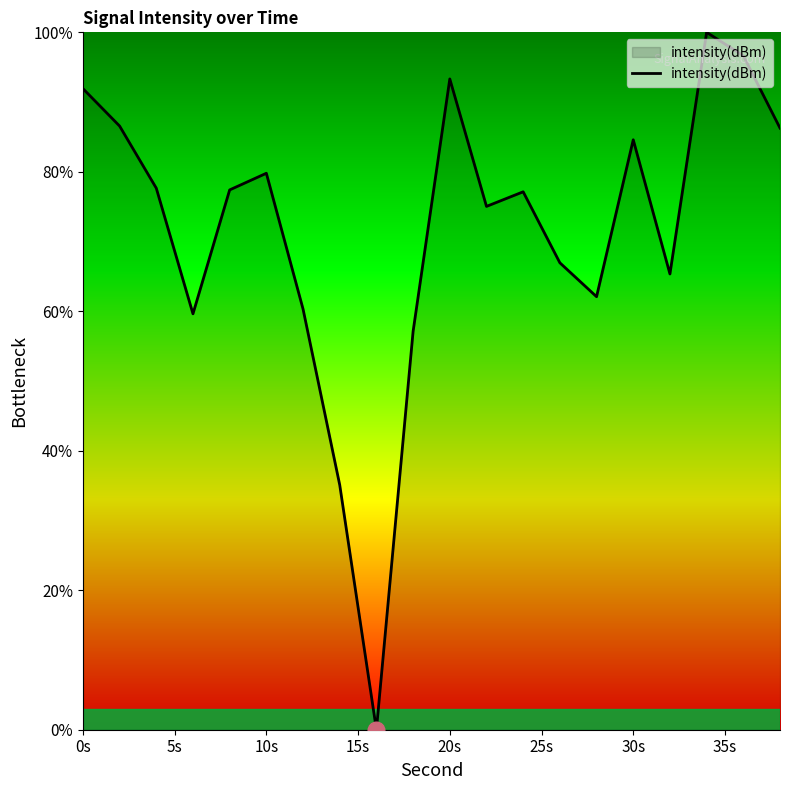

Reading left to right, list all the values displayed in this chart.

91.9	86.6	77.7	59.6	77.4	79.8	60.3	35.1	0.0	57.1	93.3	75.0	77.1	67.0	62.1	84.6	65.3	100.0	96.6	86.3